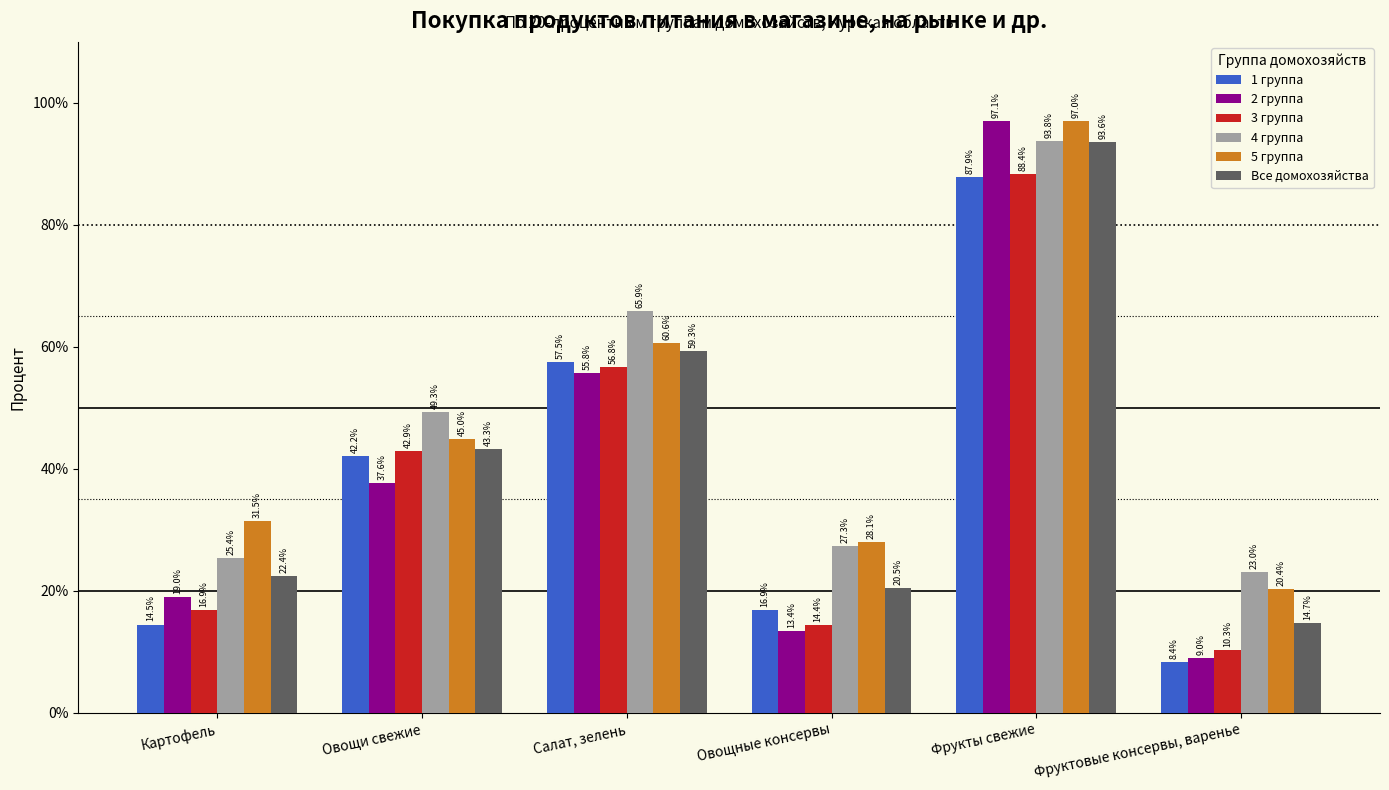

Which series has the largest total across all categories?

4 группа